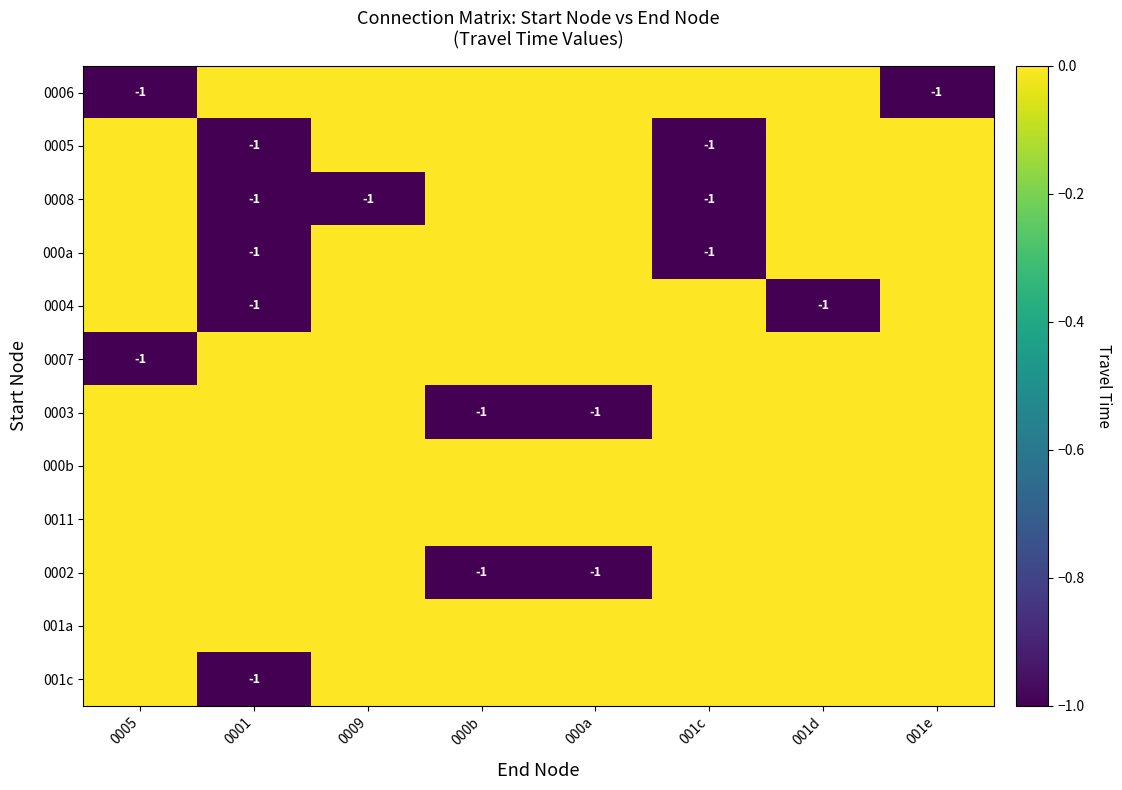

The 0005 series shows -1 at 0001. True or false?

True